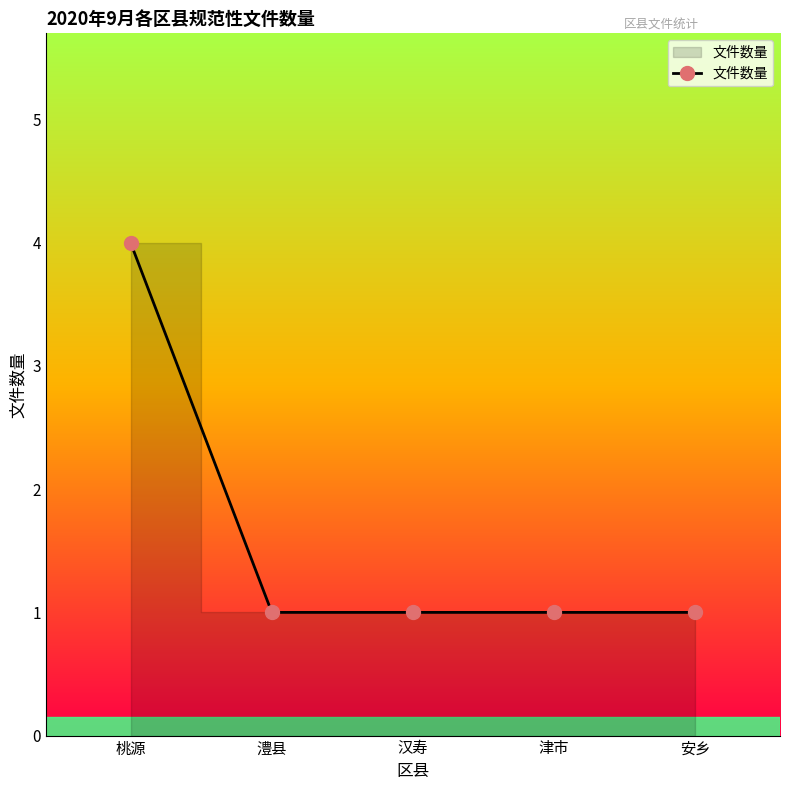

What is the greatest value displayed?

4